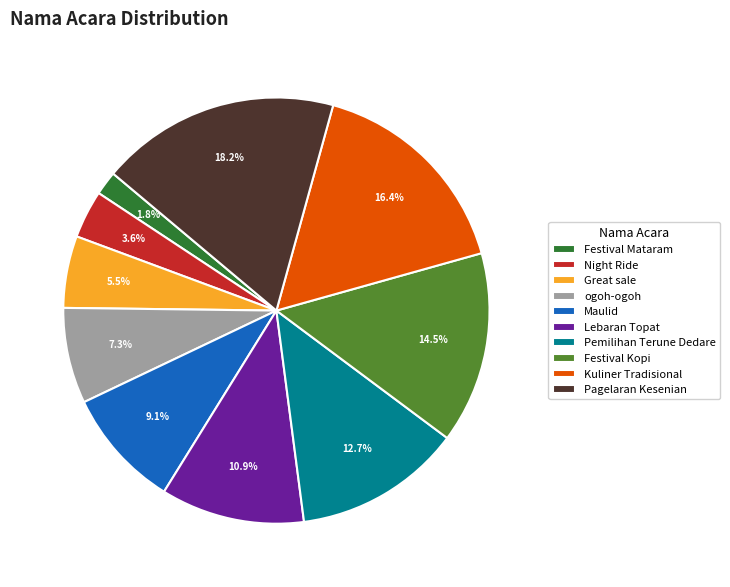

Combined, what portion of the pie is Festival Mataram and Kuliner Tradisional?

18.2%